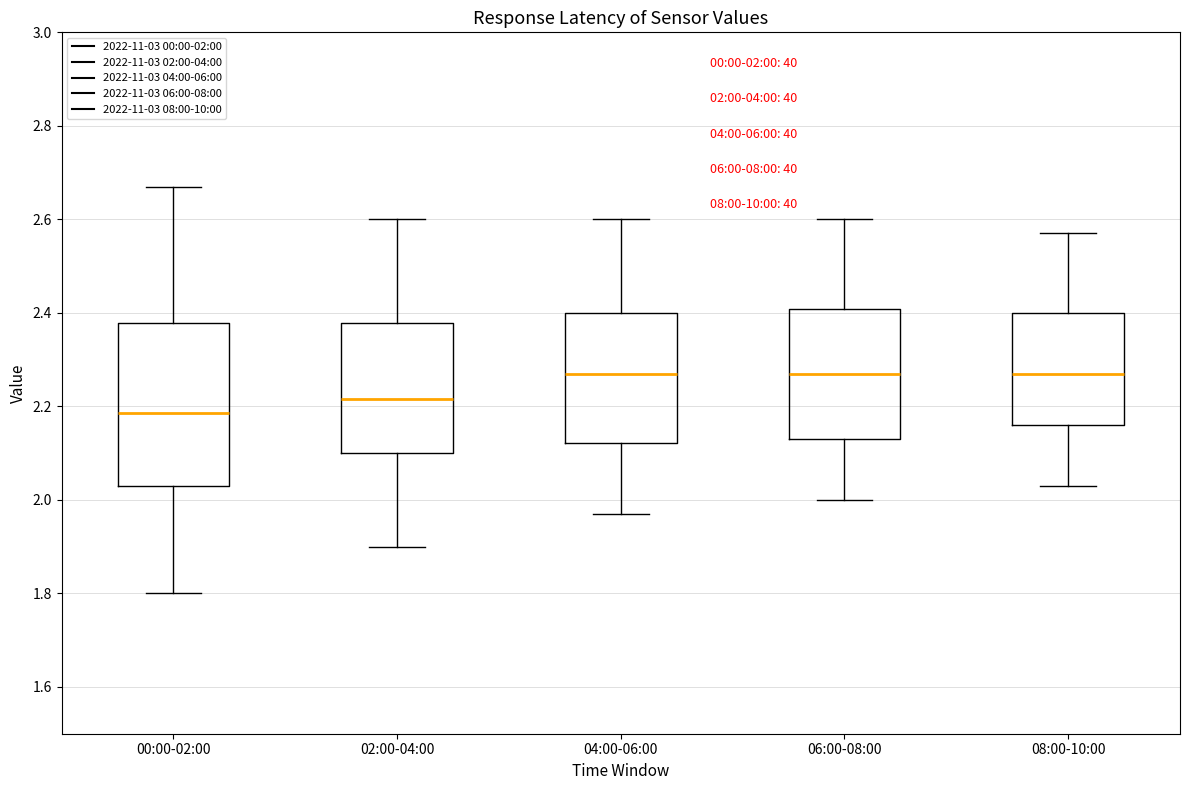

Which box has the lowest median line?

00:00-02:00